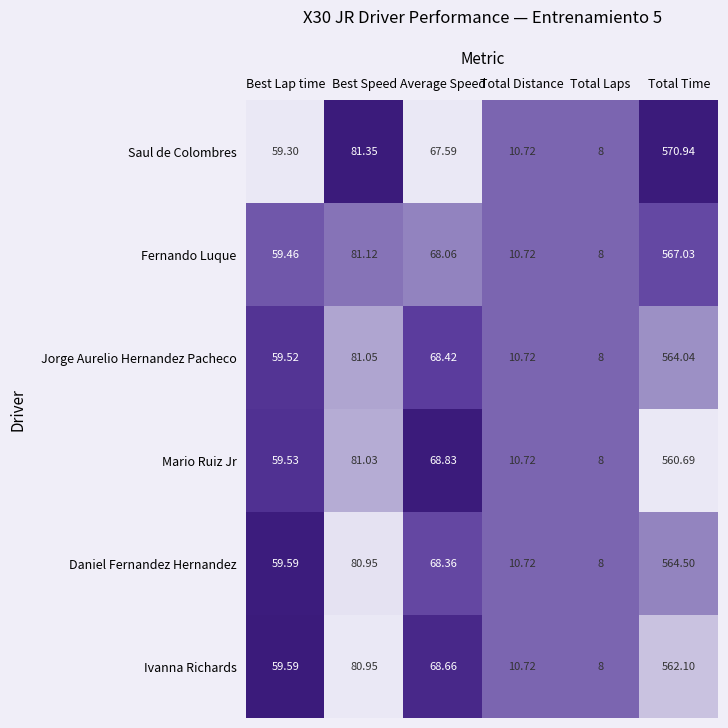

Where is Saul de Colombres nearest to the value 289?

Best Speed